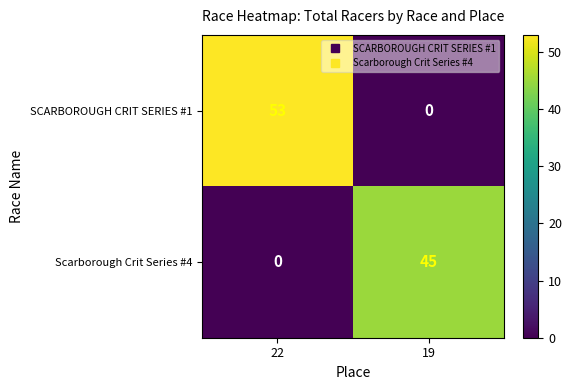

The value of Scarborough Crit Series #4 at 19 is 45. True or false?

True